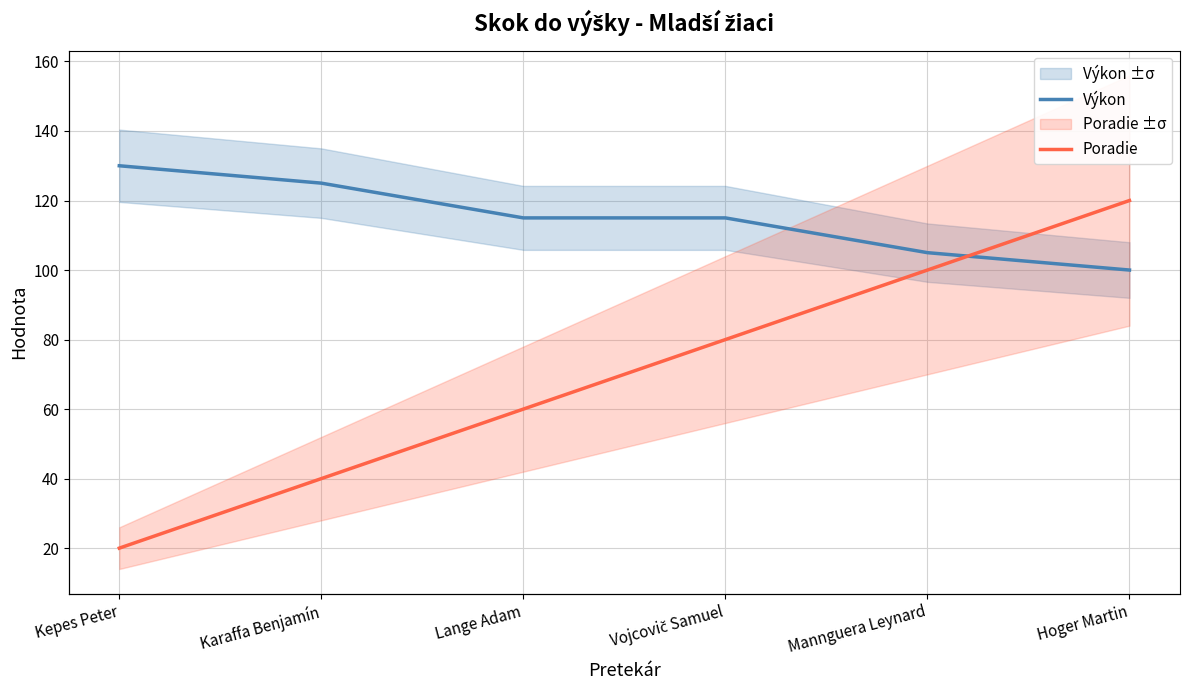

Which category has the lowest value across all series?

Kepes Peter